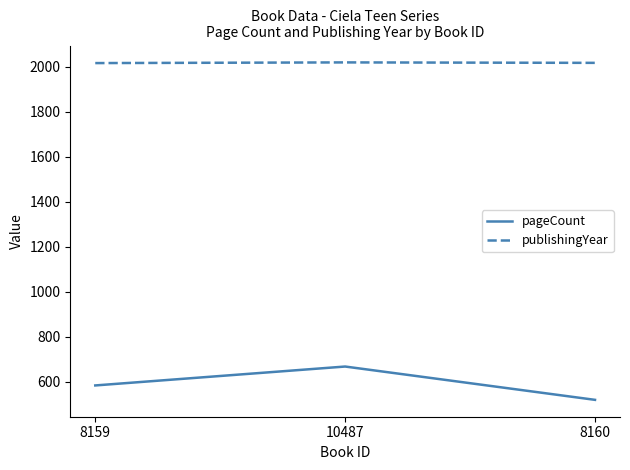

Where does the publishingYear series first go above 2017?

10487